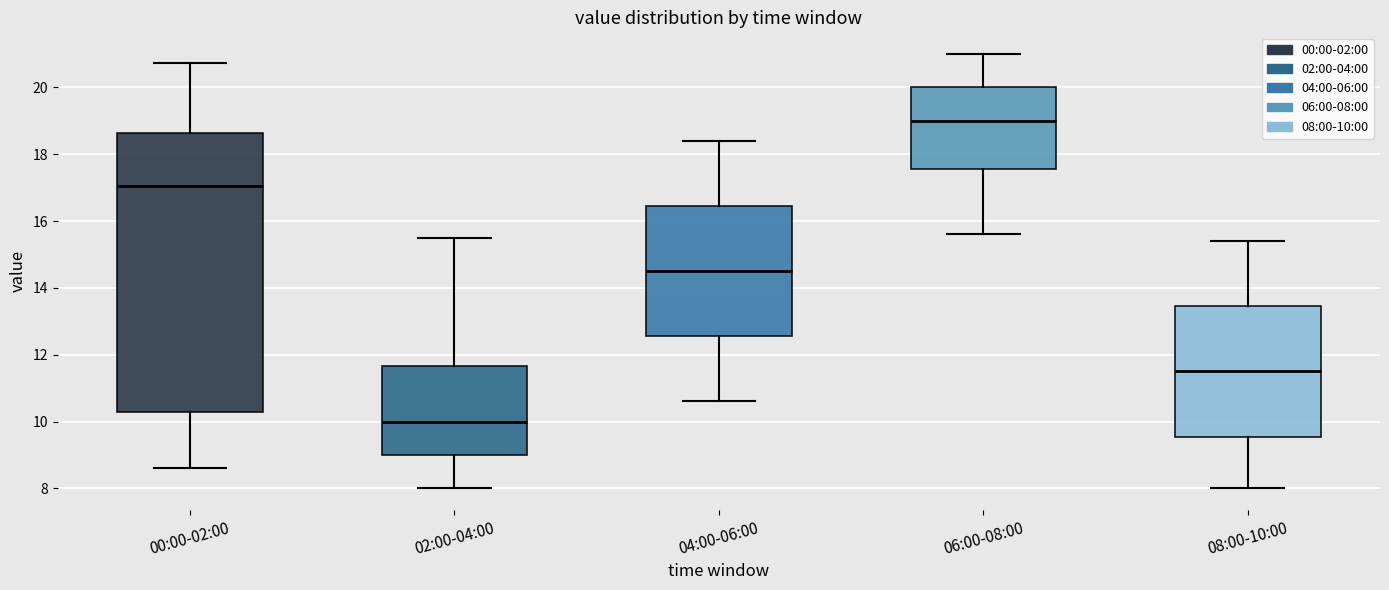

Where does the median line of the box for 04:00-06:00 sit on the y-axis? The values are not printed on the chart, so give them approximately, as read against the axis.

14.6